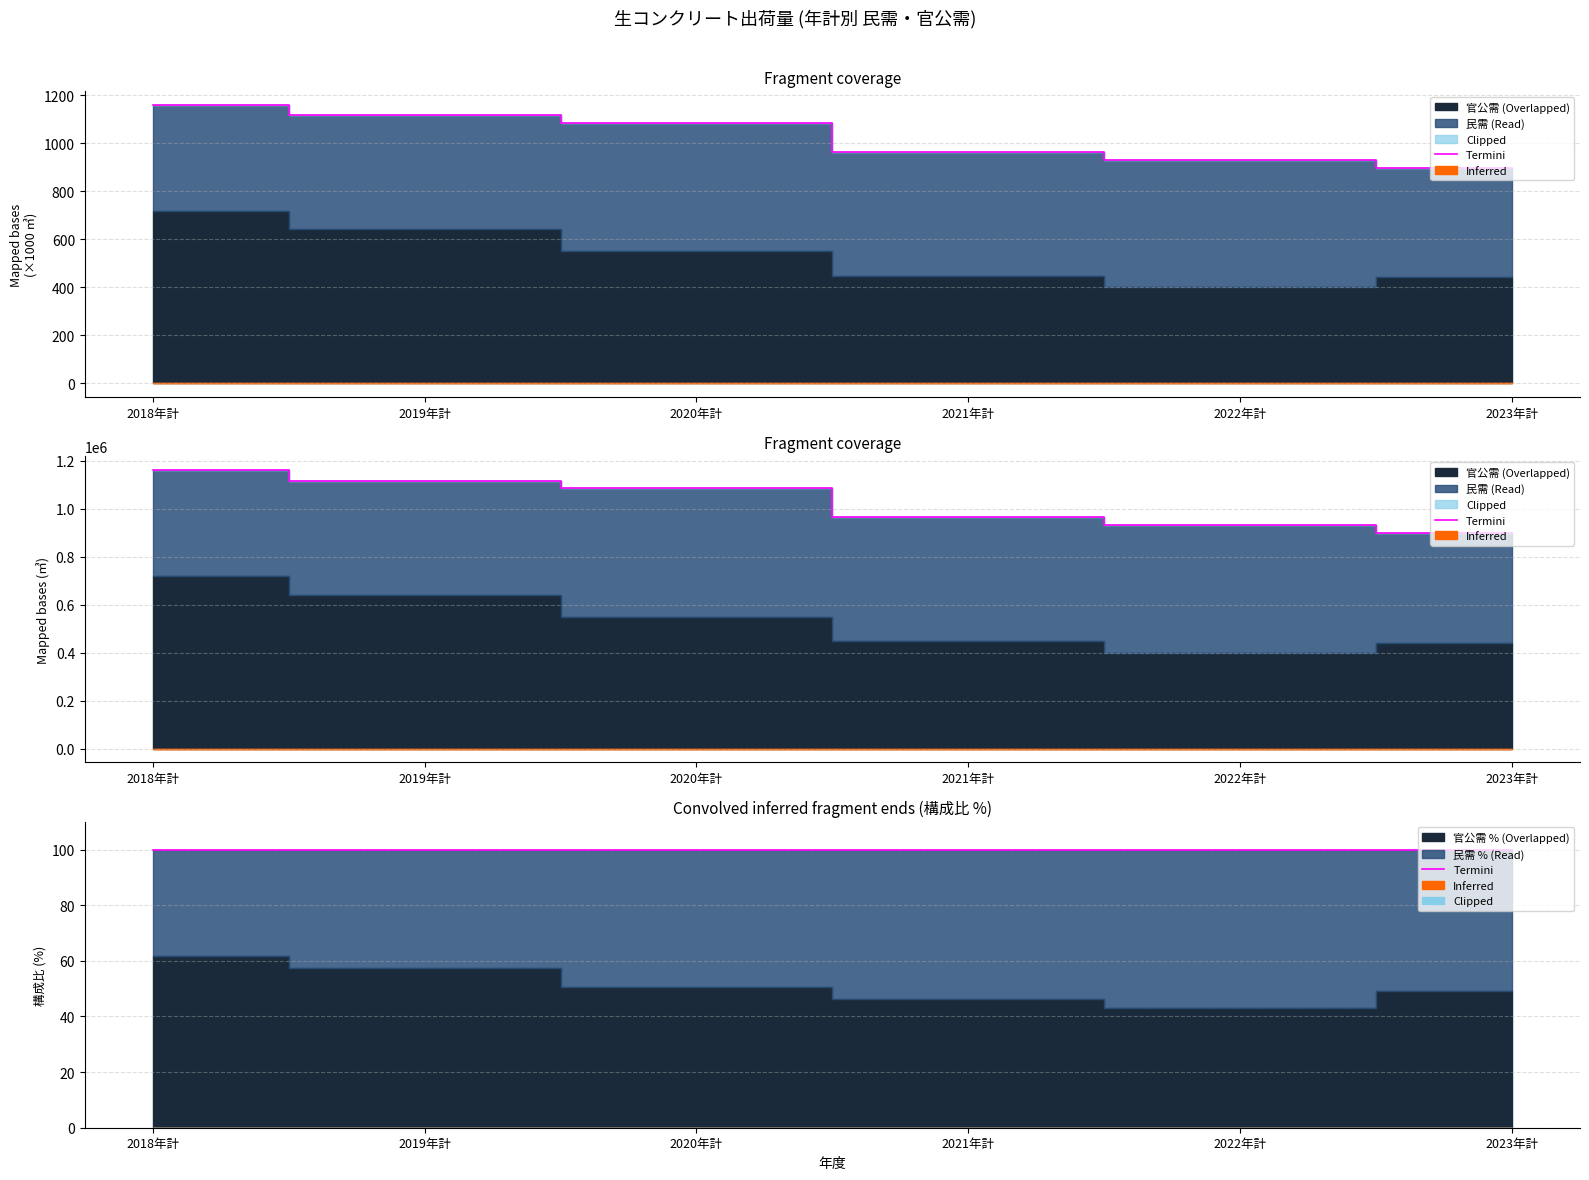

True or false: 民需 (民需) and 出荷量合計 cross at least once.

False